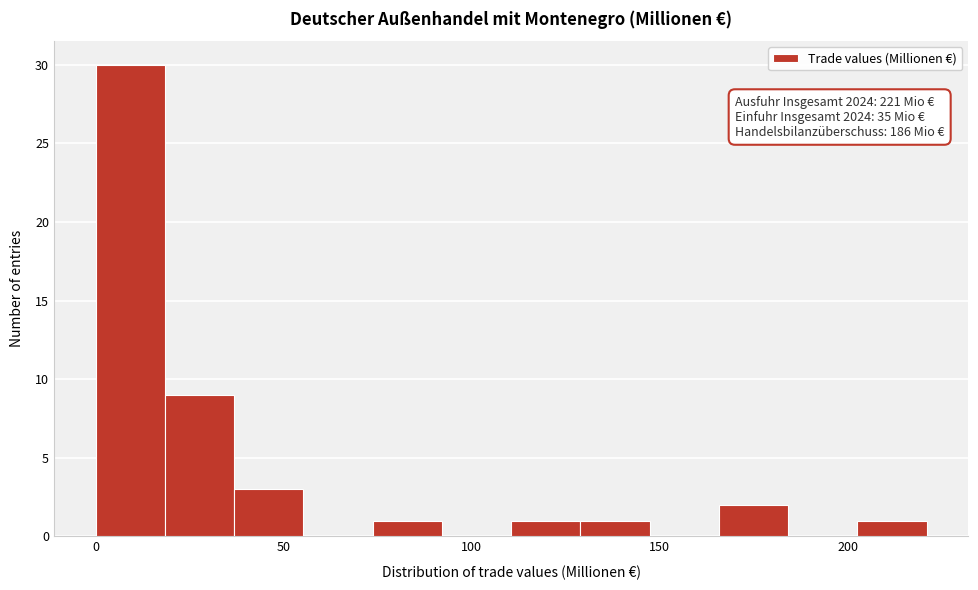

Read against the x-axis, roughly where is the centre of the tallest bar?

10